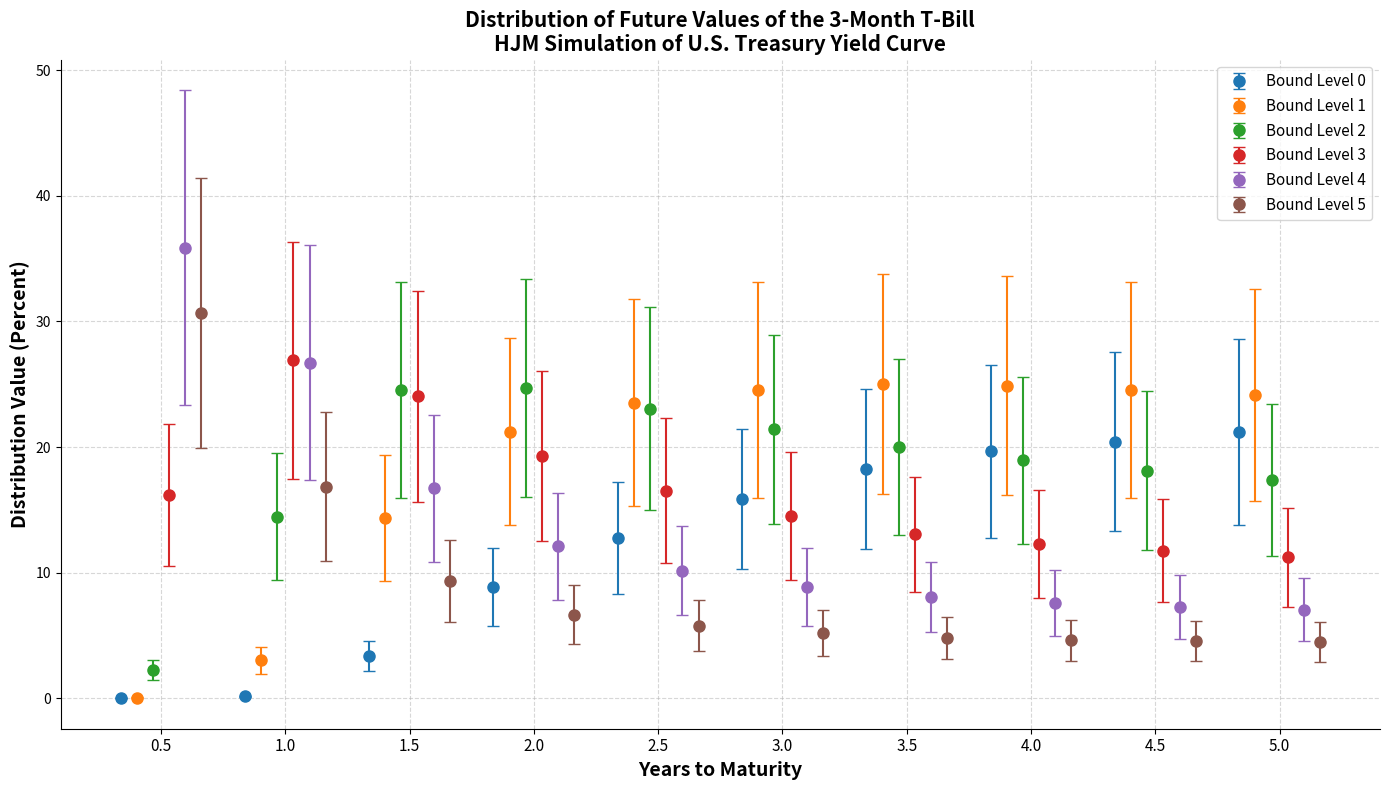

True or false: Bound Level 0 has more than 2 interior local peaks.

False